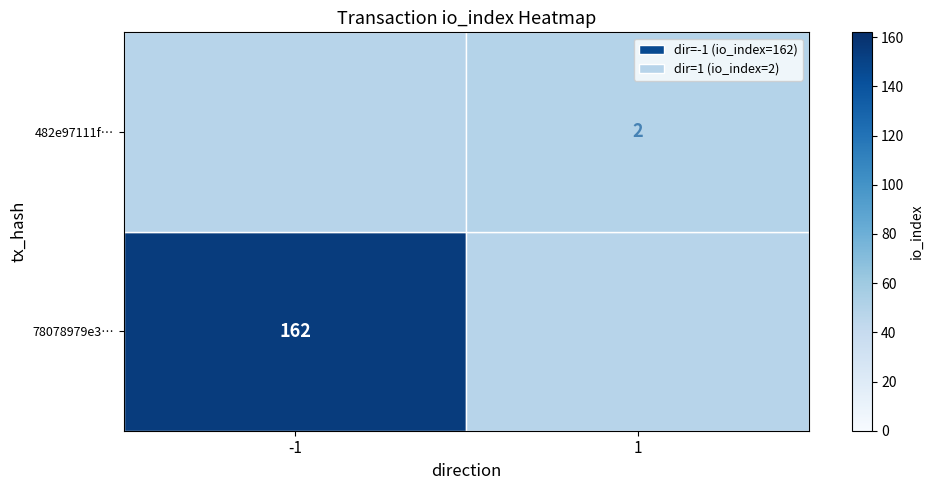

Is it true that 482e97111f… equals 2 at 1?

True